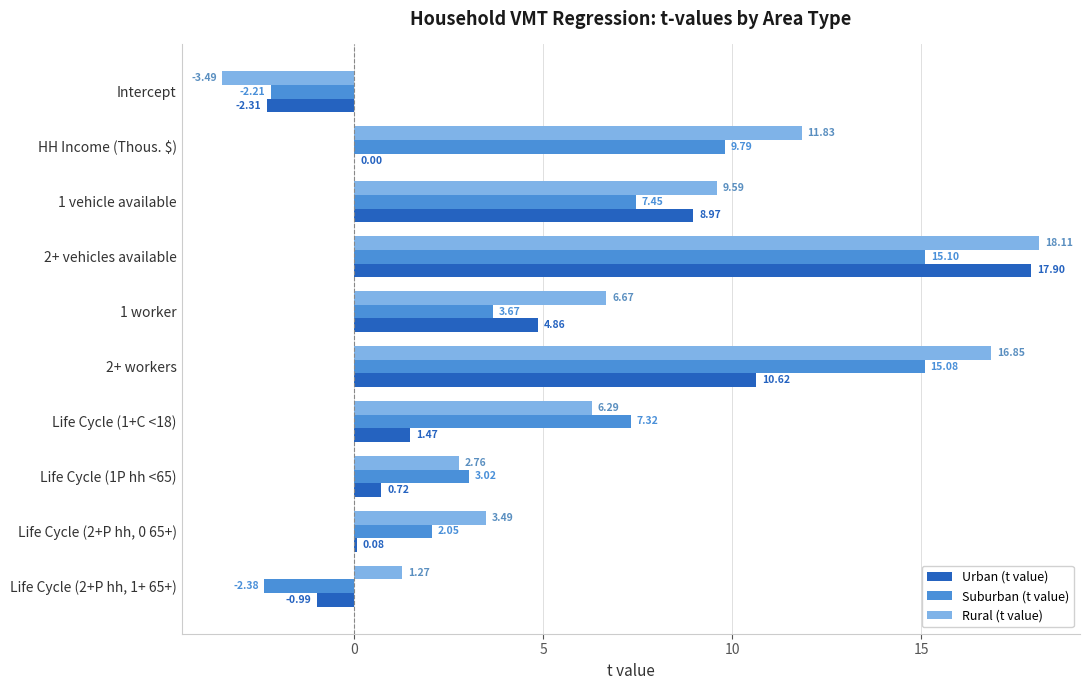

Where is Suburban (t value) nearest to the value 6?

Life Cycle (1+C <18)